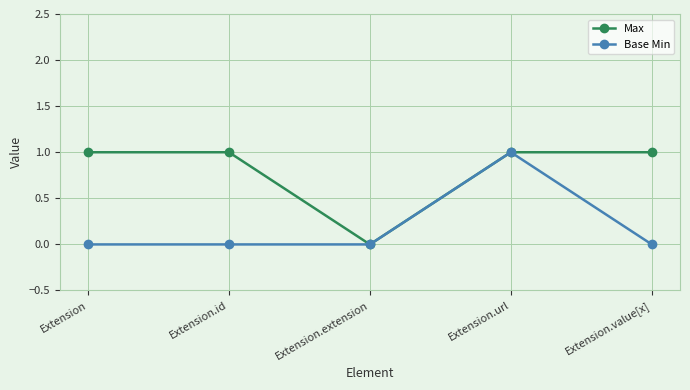

What is the difference between the maximum and minimum values in the Base Min series?

1